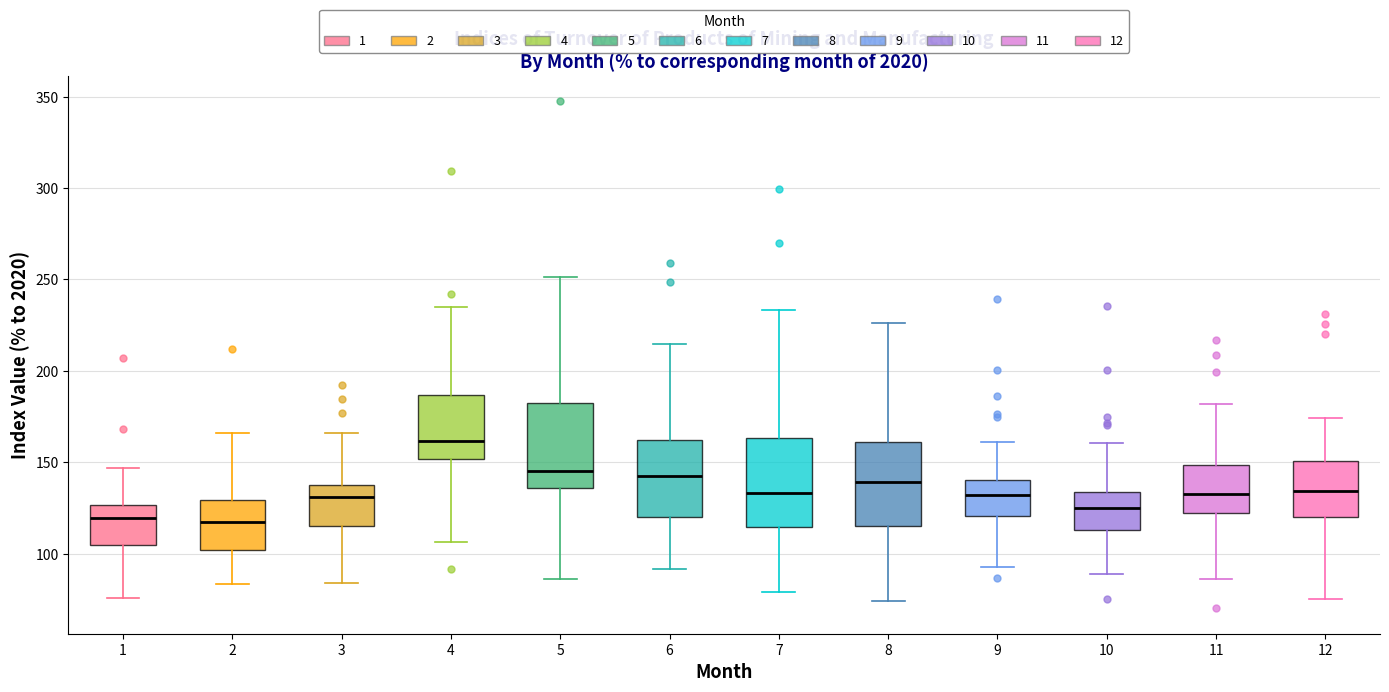

Reading left to right, transcribe this box plot: for each box, give where its median line is, the range the box spans, and where its two whiskers end, as read against the y-axis. The values are not printed on the chart, so give them approximately, as read against the axis.

1: median 120, box 105 to 125, whiskers 75 to 145
2: median 120, box 100 to 130, whiskers 85 to 165
3: median 130, box 115 to 140, whiskers 85 to 165
4: median 160, box 150 to 185, whiskers 105 to 235
5: median 145, box 135 to 185, whiskers 85 to 250
6: median 140, box 120 to 160, whiskers 90 to 215
7: median 135, box 115 to 165, whiskers 80 to 235
8: median 140, box 115 to 160, whiskers 75 to 225
9: median 130, box 120 to 140, whiskers 95 to 160
10: median 125, box 115 to 135, whiskers 90 to 160
11: median 130, box 120 to 150, whiskers 85 to 180
12: median 135, box 120 to 150, whiskers 75 to 175